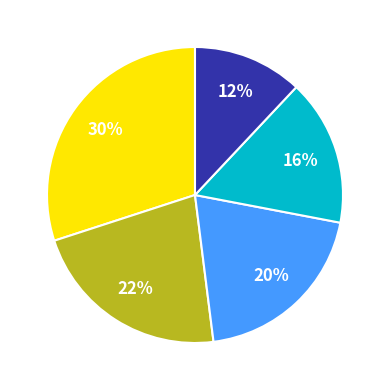

To the nearest percent, what is the average slice percentage?

20%